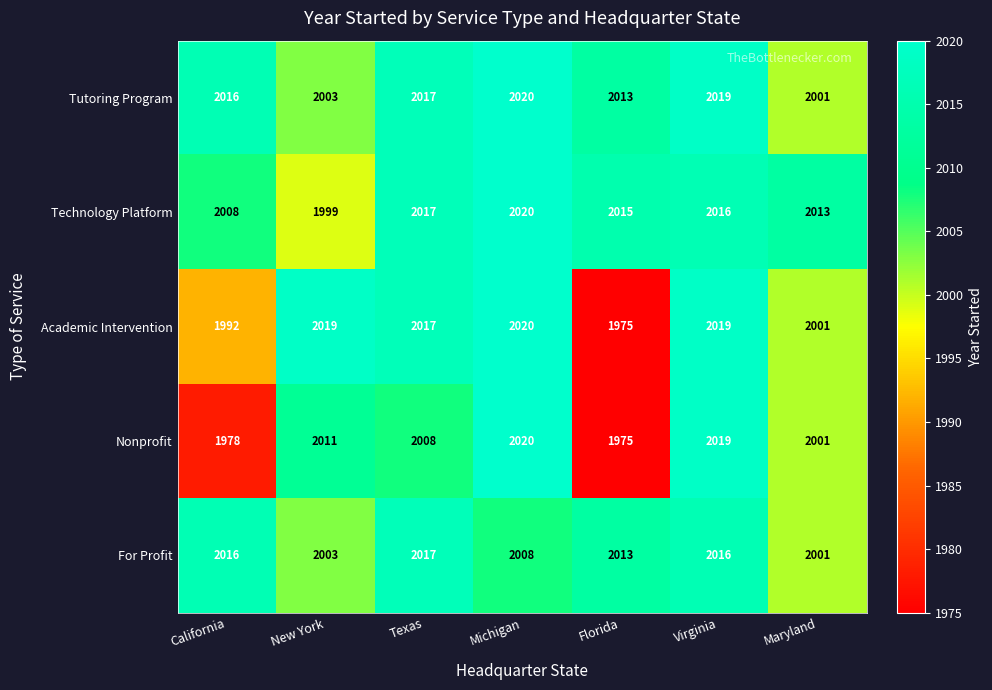

Which series has the largest total across all categories?

Tutoring Program